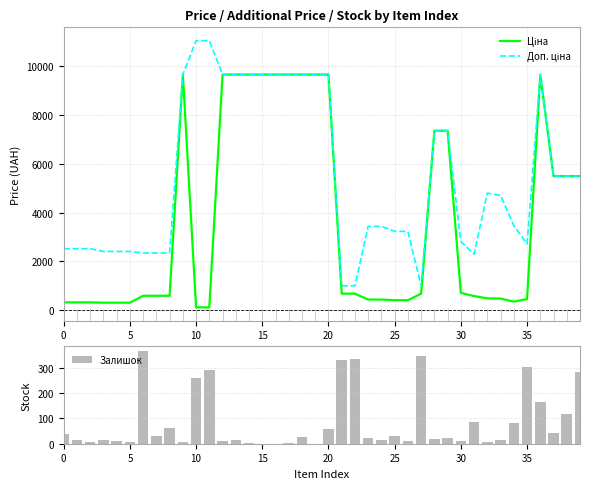

At which category does the chart reach its minimum across all series?

15